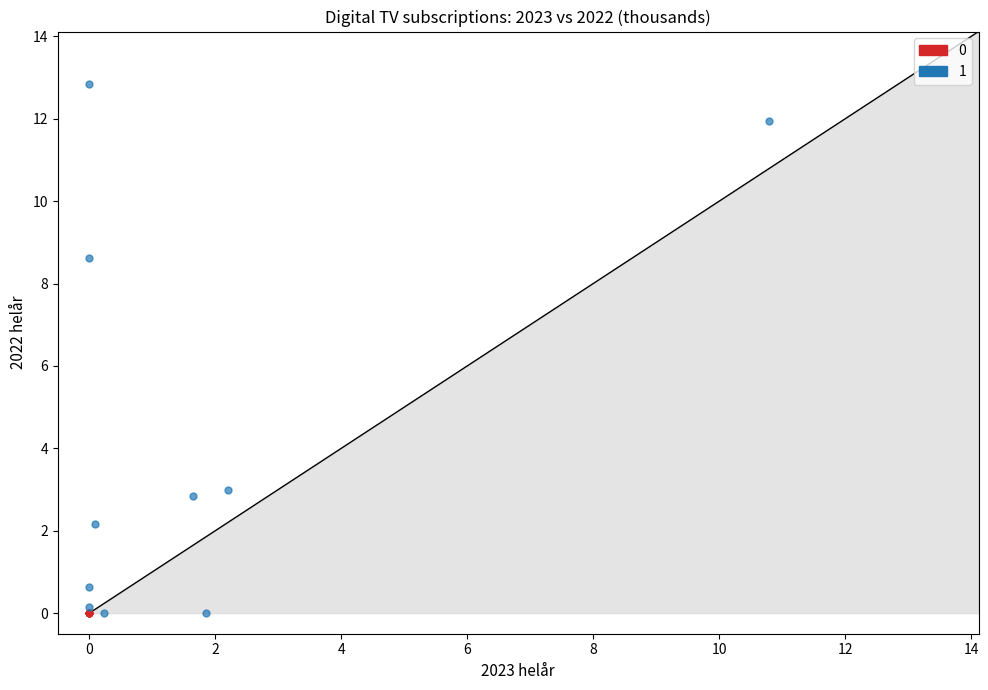

Which series reaches the maximum Y coordinate?

1